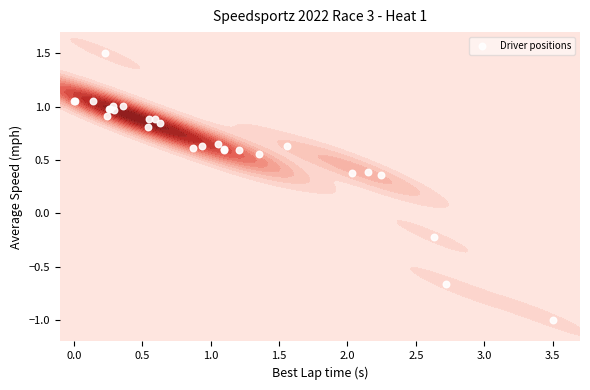

True or false: the data shows 1.9 at 0.0.

False